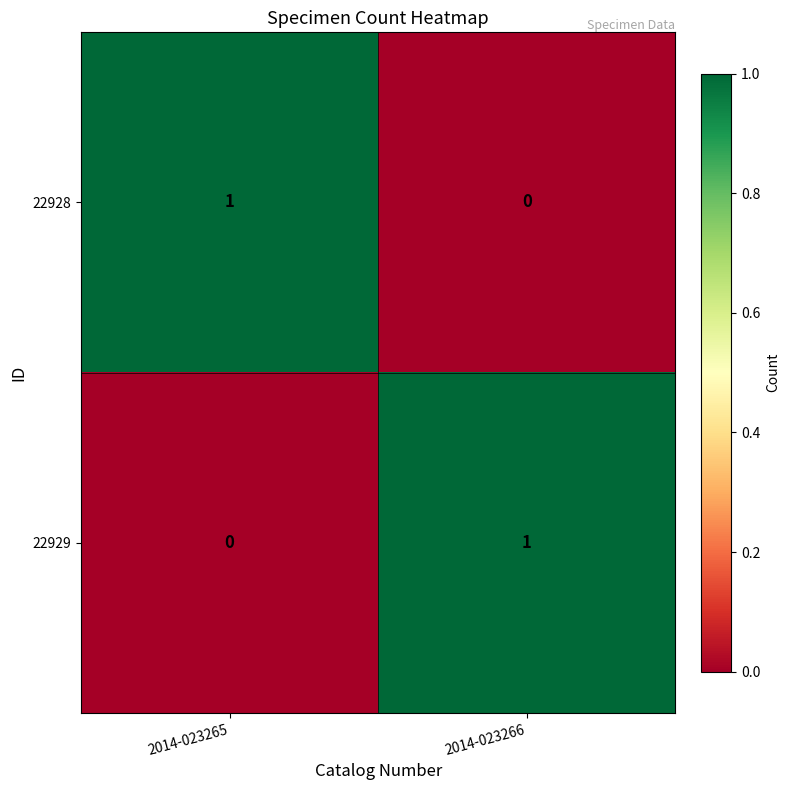

Rank the series at 2014-023265 from highest to lowest value.

22928, 22929